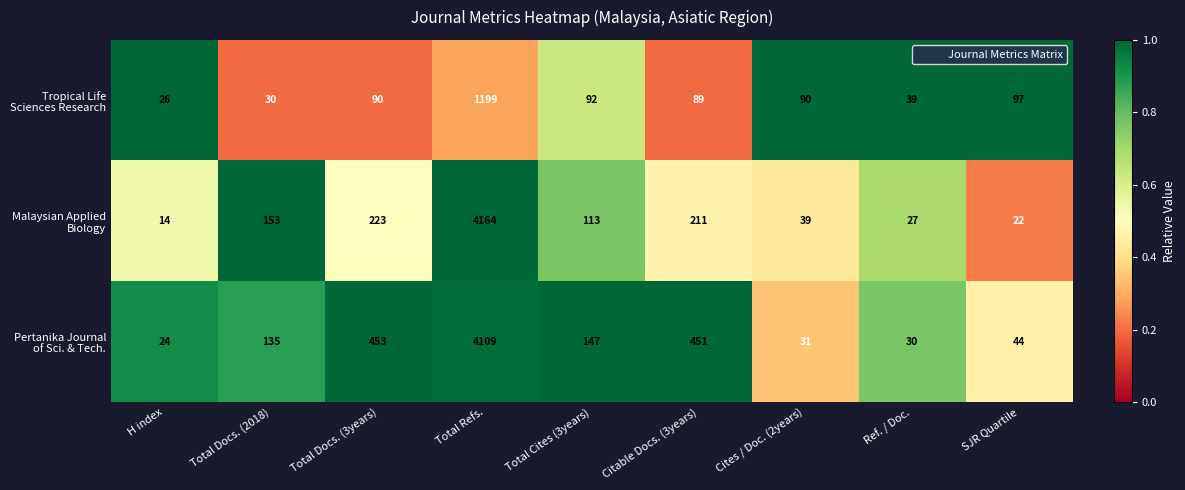

At which category is the sum across all series the highest?

Total Refs.